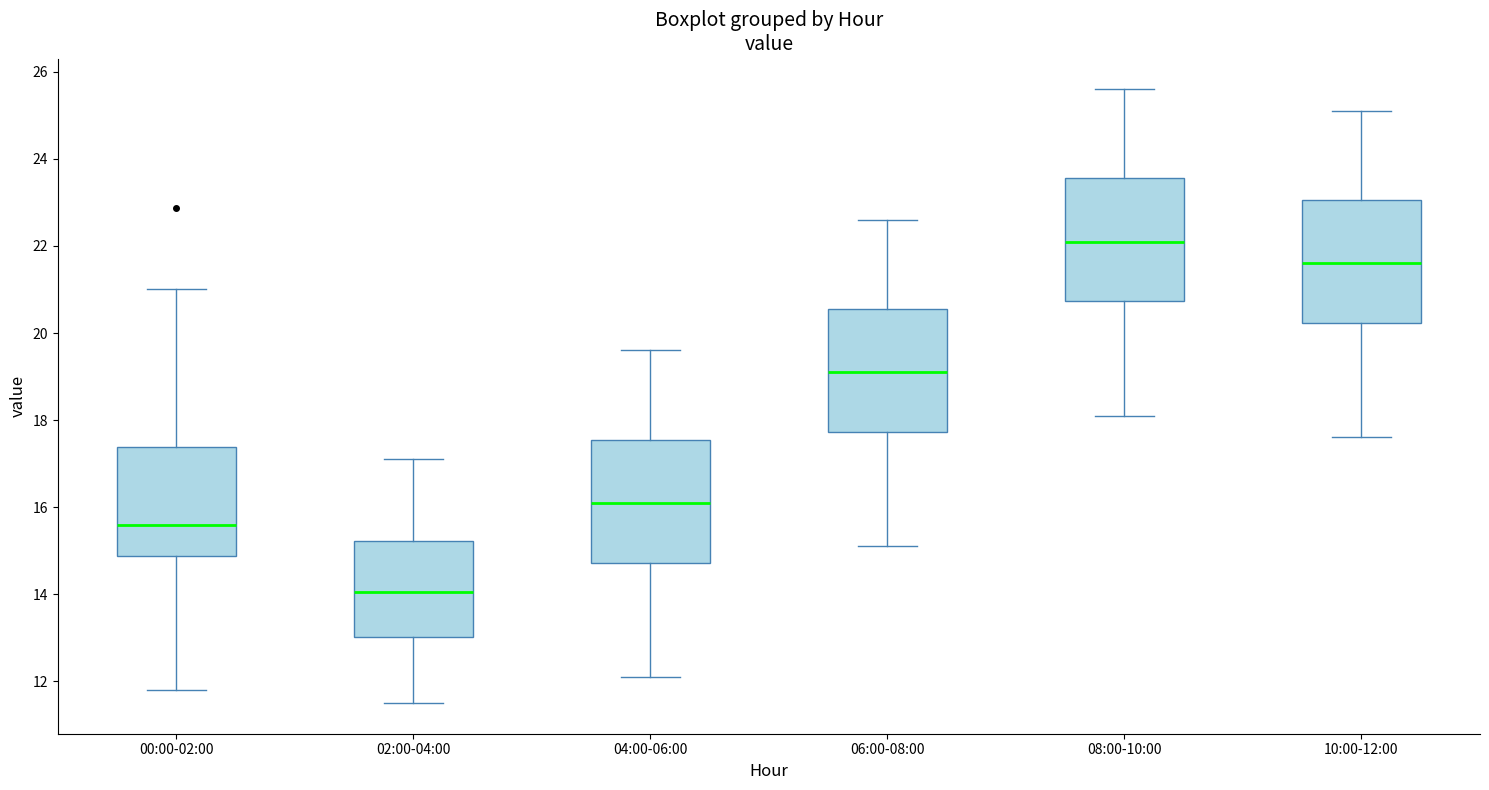

Reading left to right, transcribe this box plot: for each box, give where its median line is, the range the box spans, and where its two whiskers end, as read against the y-axis. The values are not printed on the chart, so give them approximately, as read against the axis.

00:00-02:00: median 15.6, box 14.8 to 17.4, whiskers 11.8 to 21.0
02:00-04:00: median 14.0, box 13.0 to 15.2, whiskers 11.6 to 17.2
04:00-06:00: median 16.2, box 14.8 to 17.6, whiskers 12.2 to 19.6
06:00-08:00: median 19.2, box 17.8 to 20.6, whiskers 15.2 to 22.6
08:00-10:00: median 22.2, box 20.8 to 23.6, whiskers 18.2 to 25.6
10:00-12:00: median 21.6, box 20.2 to 23.0, whiskers 17.6 to 25.2